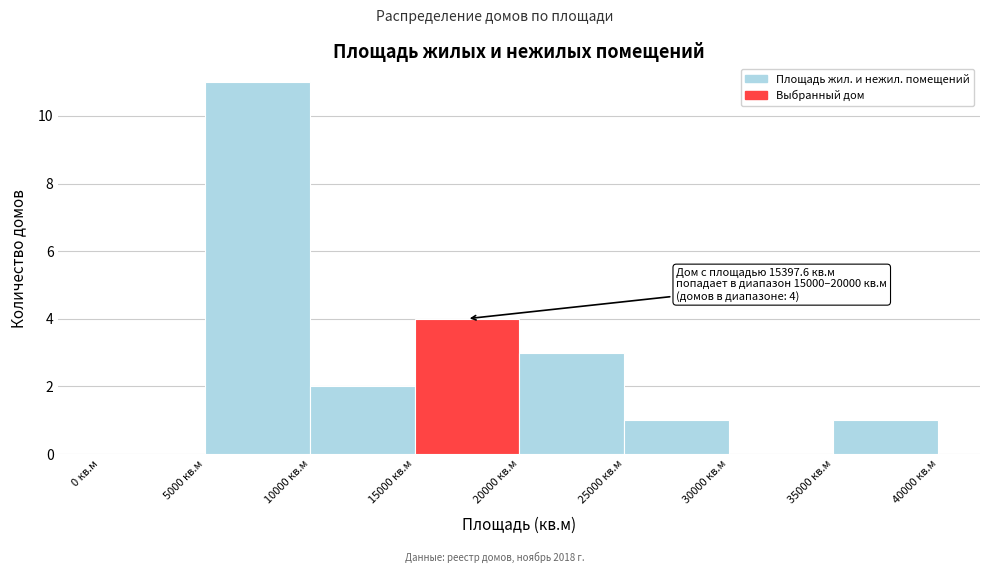

Which range on the x-axis has the tallest bar?

5000 to 10000